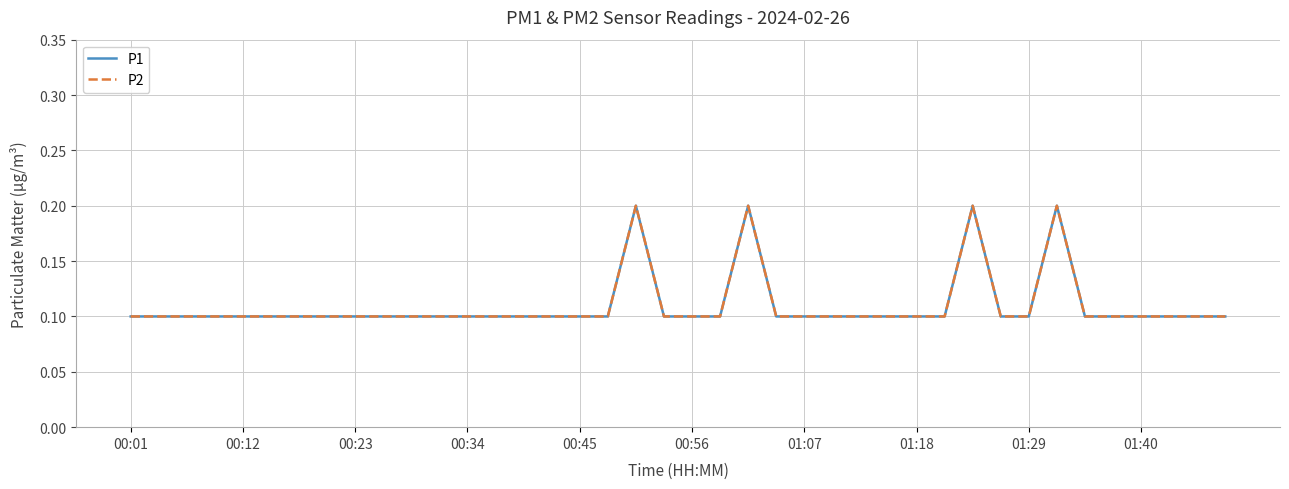

Does the chart have visible grid lines?

Yes